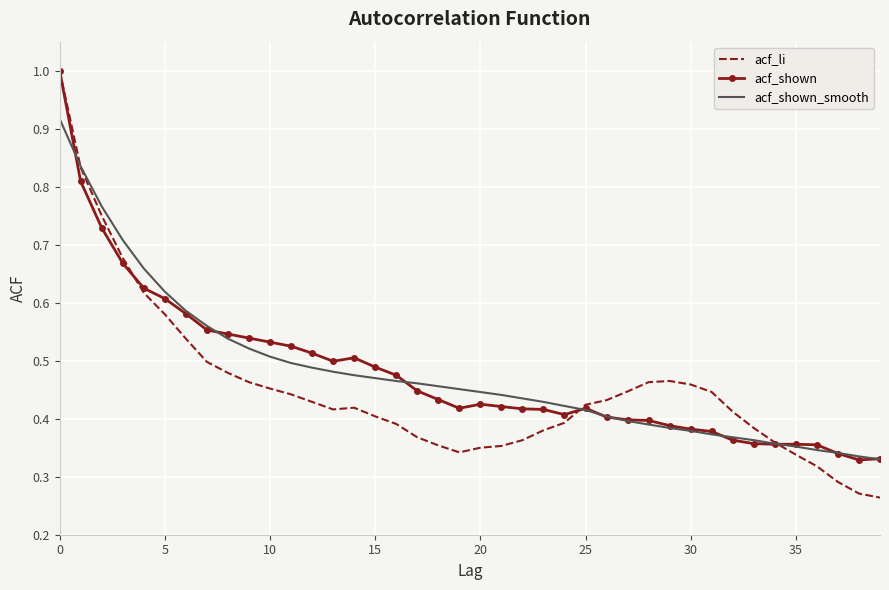

What is the greatest value displayed?

1.0